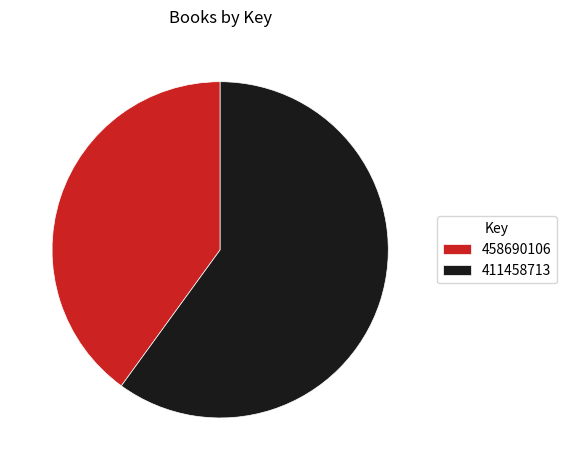

How many segments does this pie chart have?

2